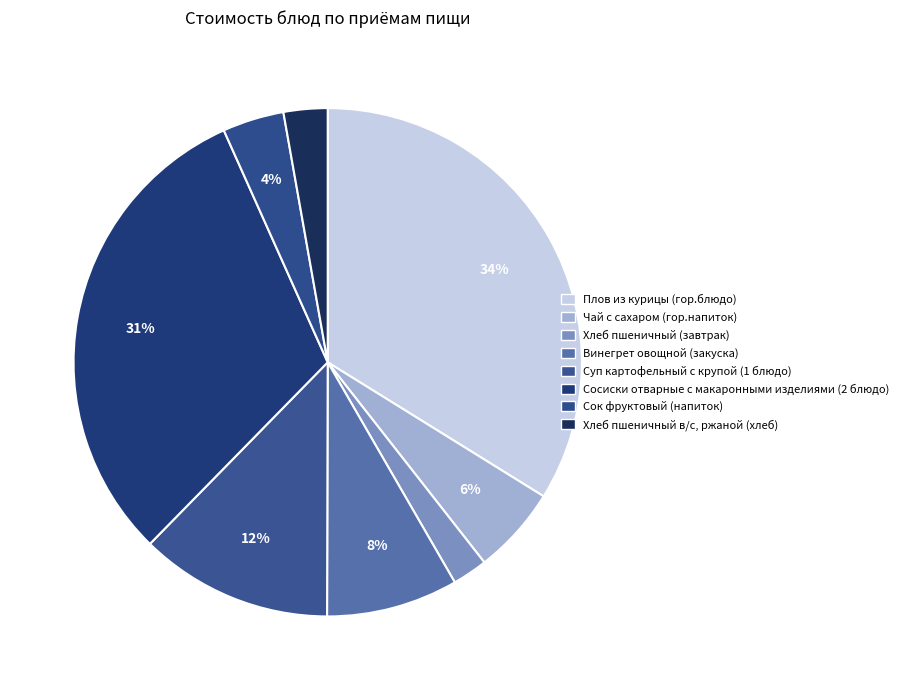

The Суп картофельный с крупой (1 блюдо) slice represents 12% of the pie. True or false?

True